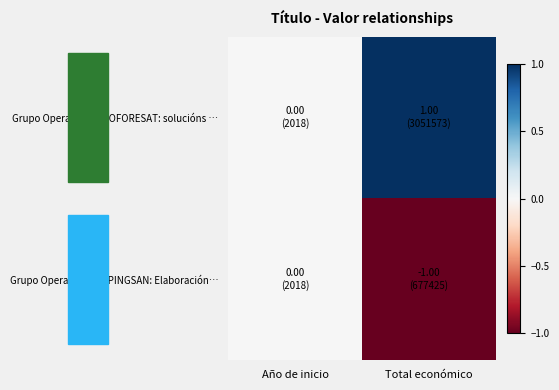

Which series has the largest total across all categories?

Grupo Operativo AGROFORESAT: solucións …